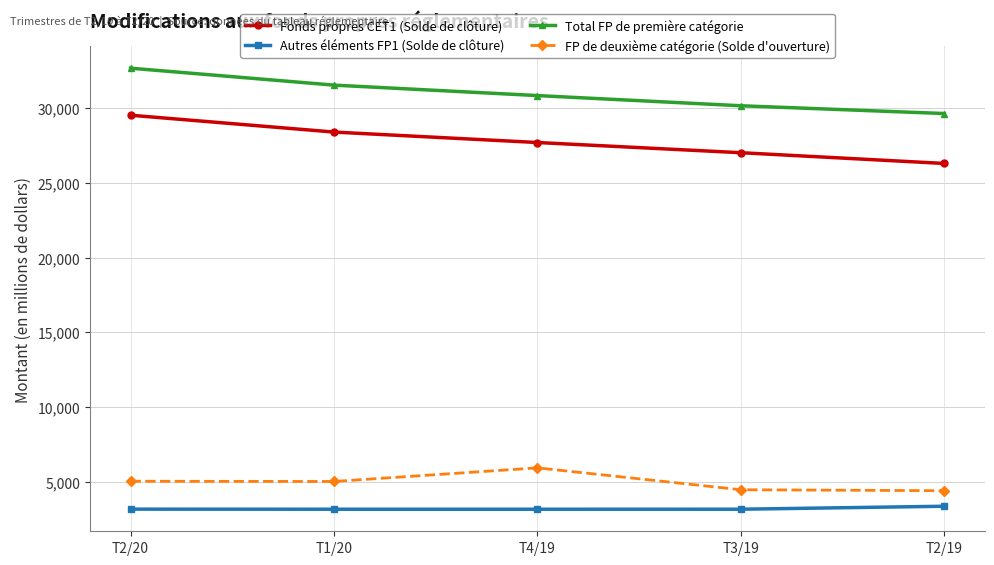

What position from the left is T4/19?

3